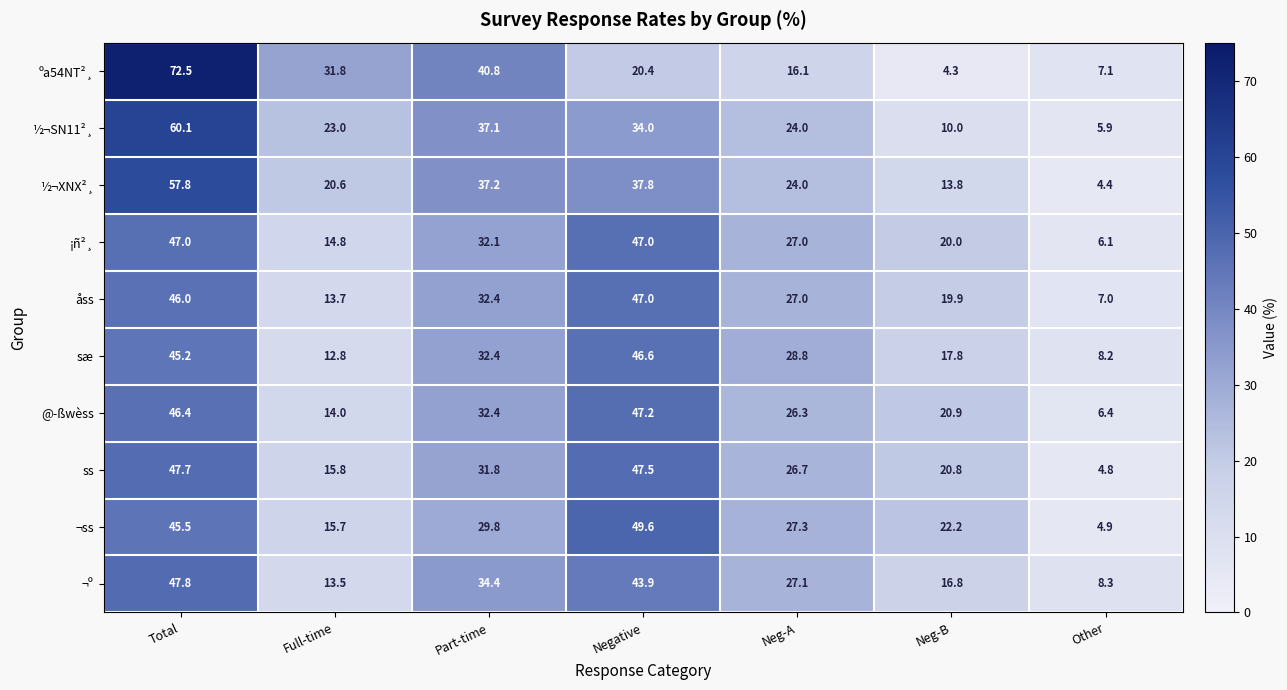

What is the sum of all ss values?

195.1